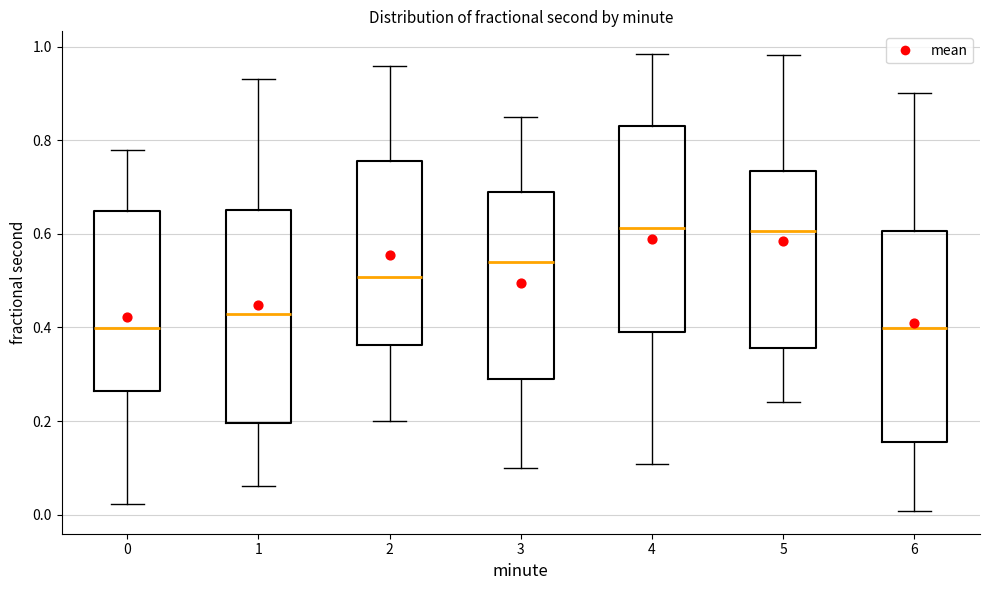

Reading left to right, read every box against the y-axis: the position of its median line, the range the box covers, and the ends of its whiskers. The values are not printed on the chart, so give them approximately, as read against the axis.

0: median 0.40, box 0.26 to 0.64, whiskers 0.02 to 0.78
1: median 0.42, box 0.20 to 0.66, whiskers 0.06 to 0.94
2: median 0.50, box 0.36 to 0.76, whiskers 0.20 to 0.96
3: median 0.54, box 0.28 to 0.68, whiskers 0.10 to 0.84
4: median 0.62, box 0.40 to 0.84, whiskers 0.10 to 0.98
5: median 0.60, box 0.36 to 0.74, whiskers 0.24 to 0.98
6: median 0.40, box 0.16 to 0.60, whiskers 0.00 to 0.90